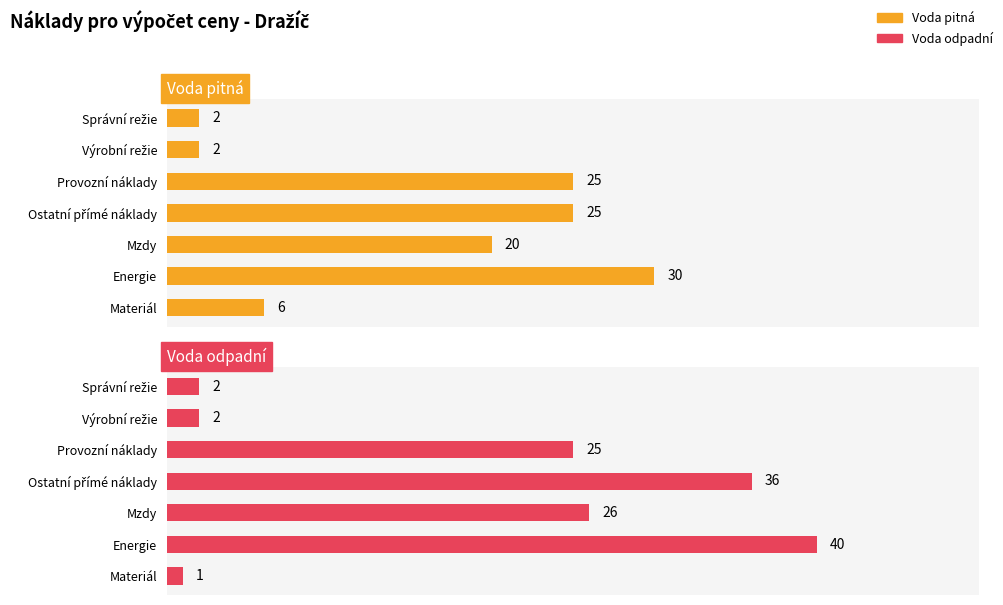

Which series changed the most between Provozní náklady and Správní režie?

Voda pitná